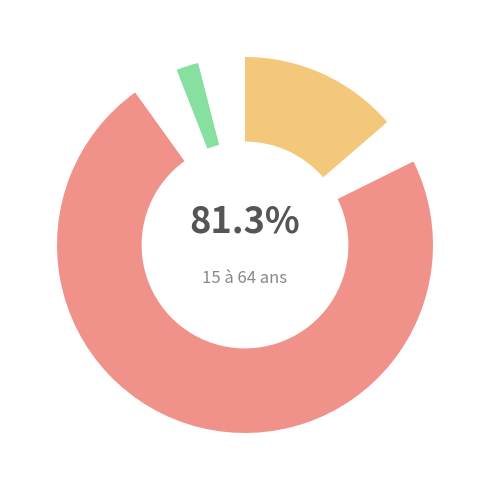

What is the change in value from 15 à 64 ans to 65 ans et plus?

-75.0